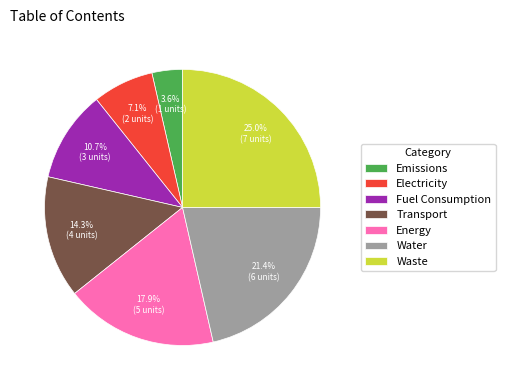

Combined, what portion of the pie is Transport and Water?

35.7%